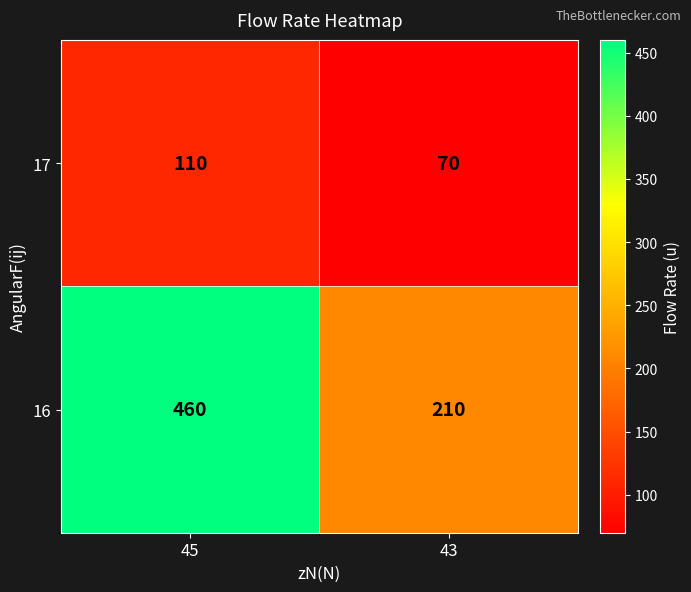

Read the 16 value at 43.

210